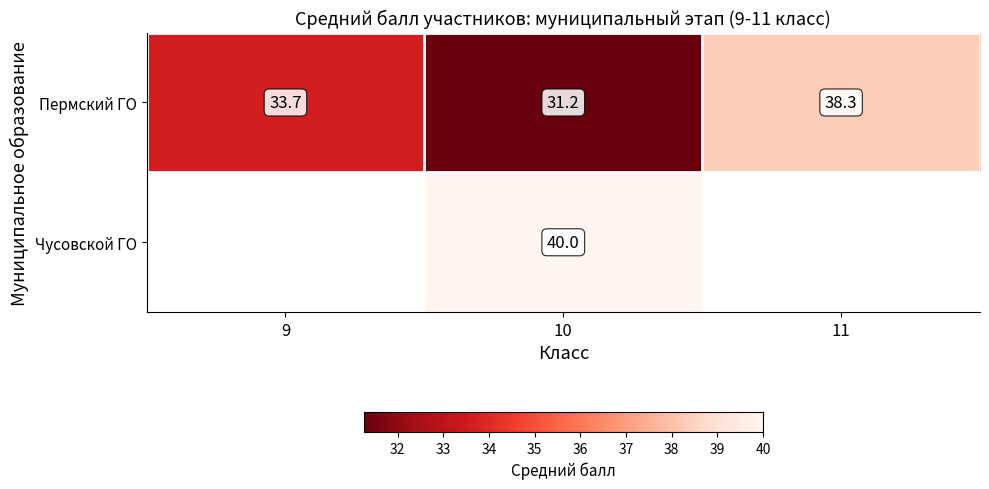

How many values in the Пермский ГО series exceed 33?

2